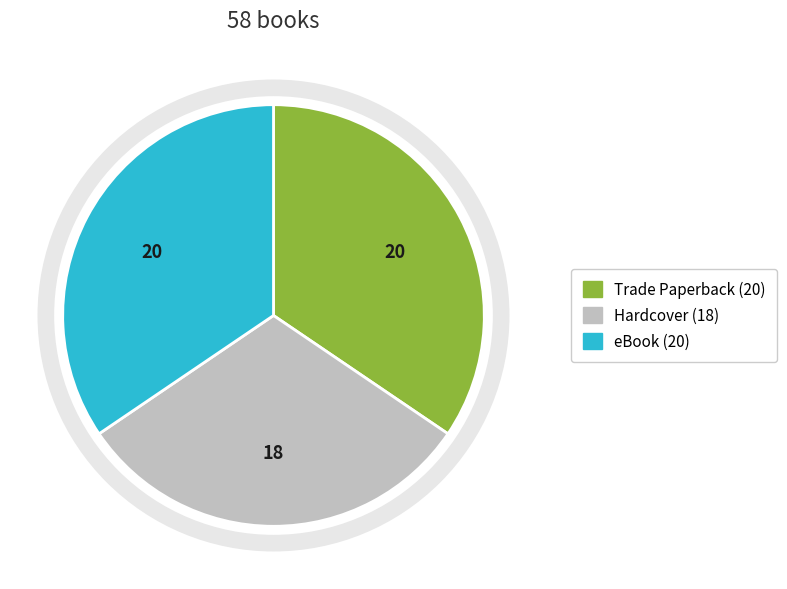

Which has a higher value, eBook or Hardcover?

eBook